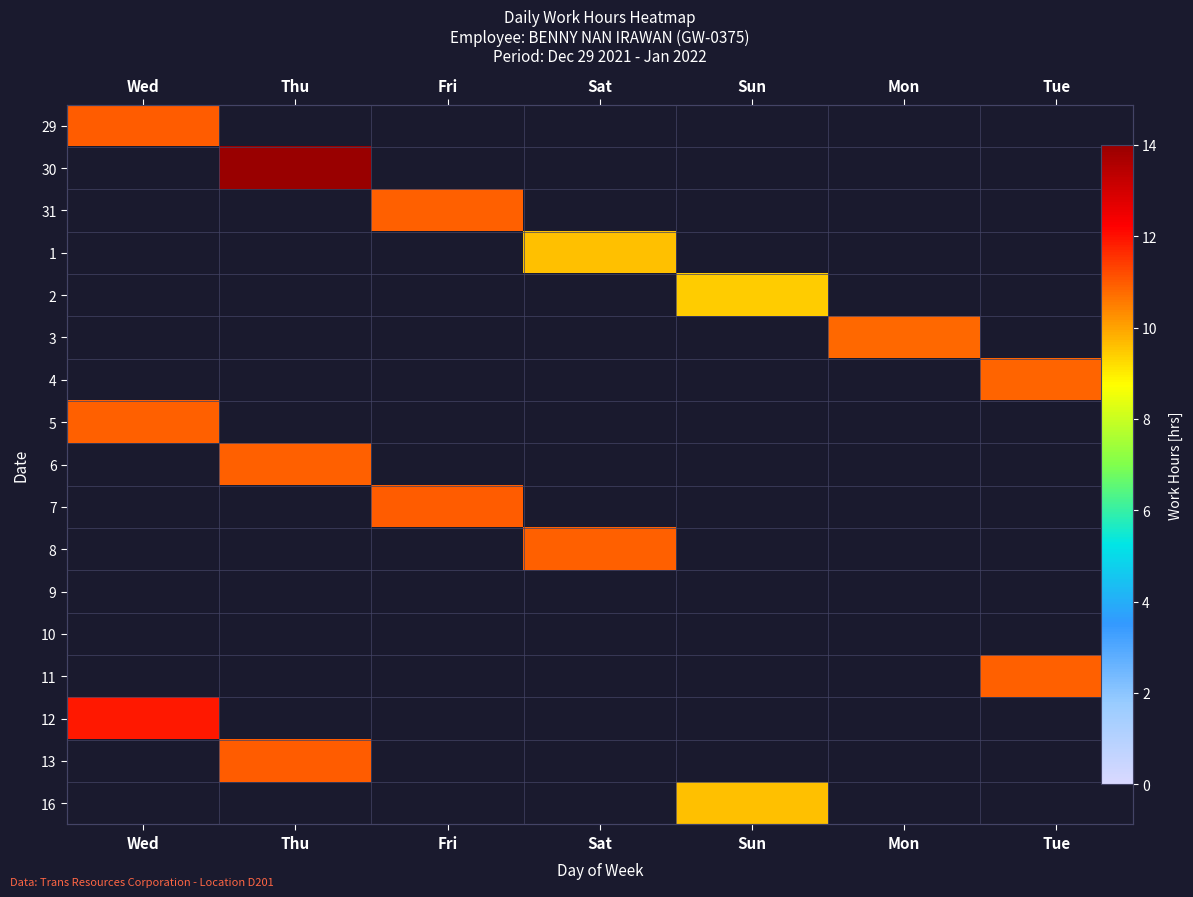

What is the difference between the maximum and minimum values in the 4 series?

10.8